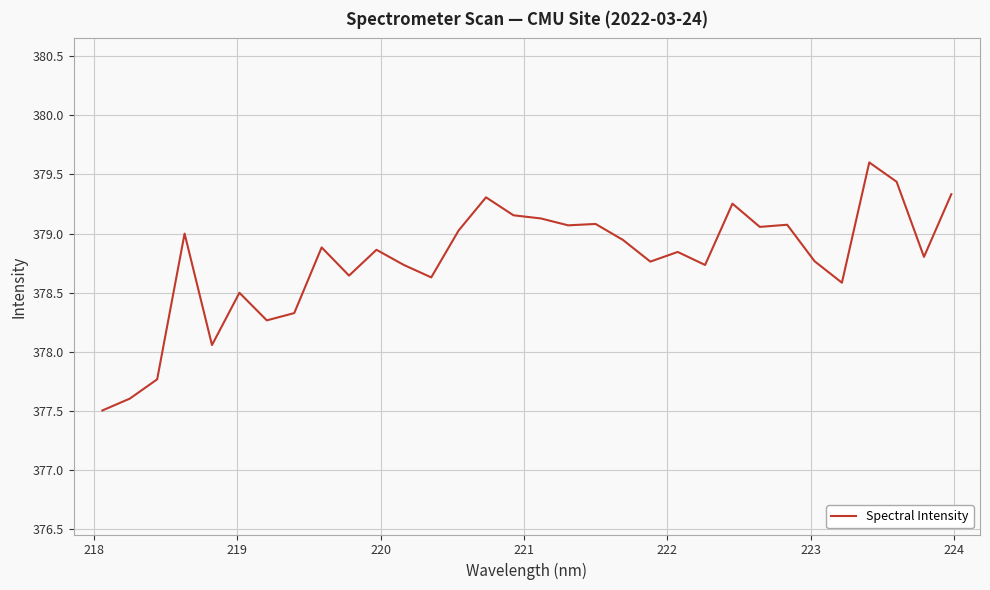

Count the number of values greater than 378.

29